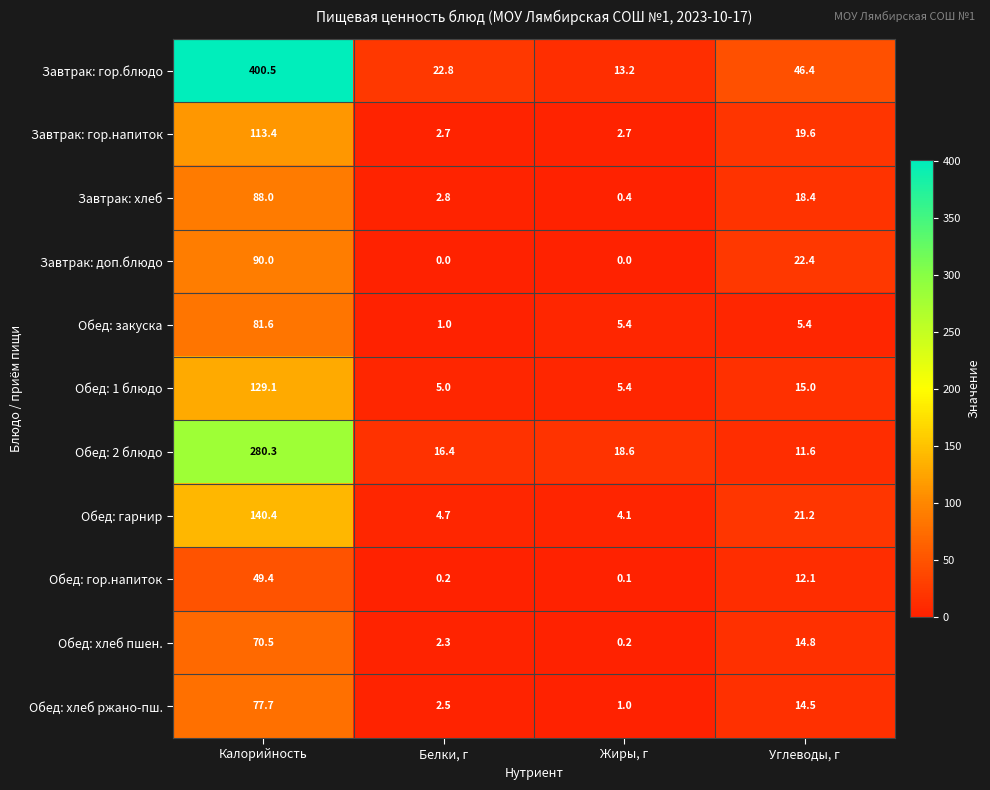

At which label is Завтрак: гор.блюдо closest to 206?

Углеводы, г